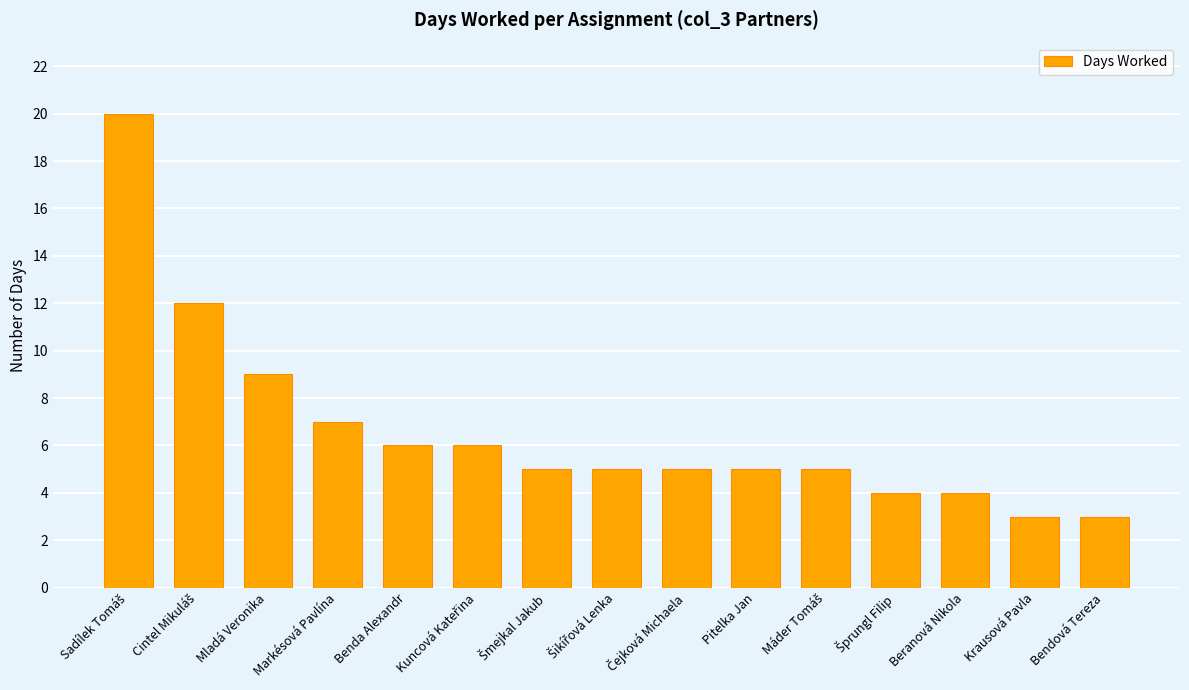

How many bars are there in total?

15